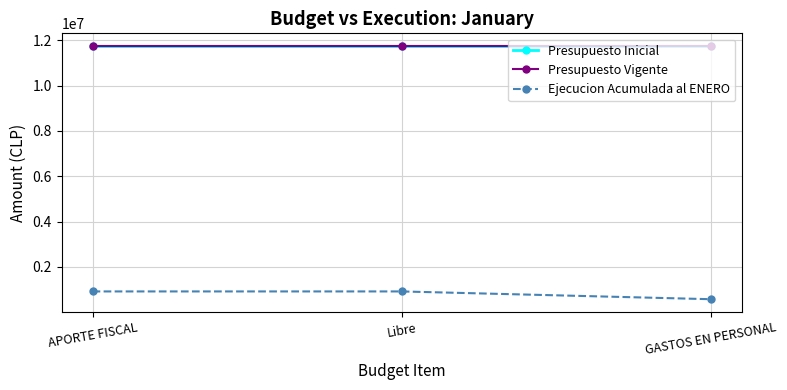

Is this an area chart (filled region under the line)?

No